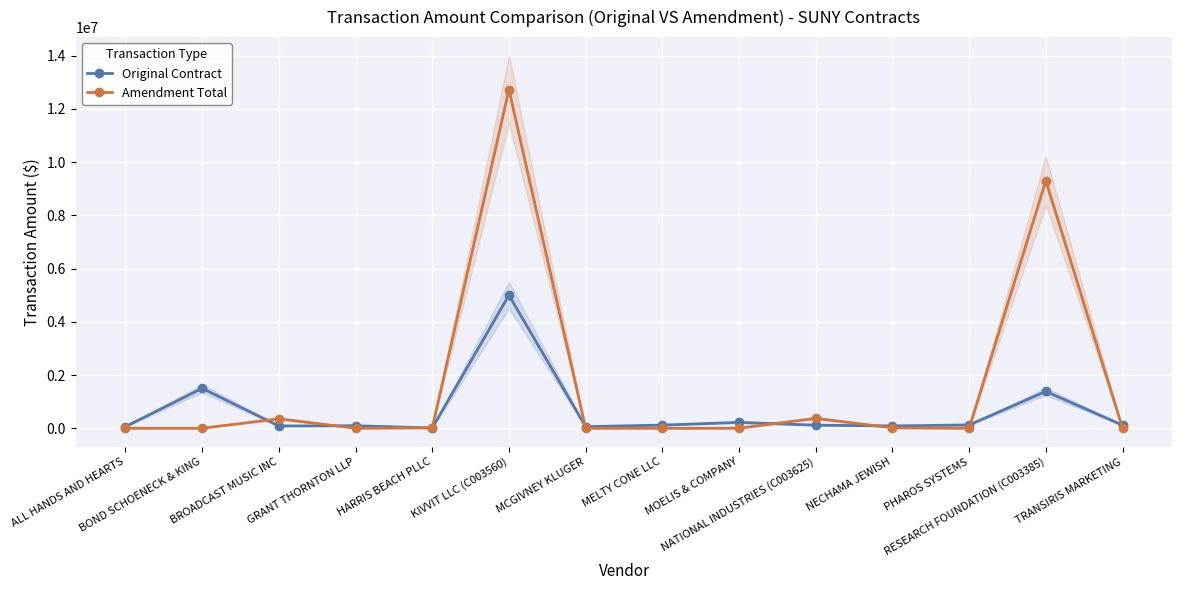

What position from the right is BOND SCHOENECK & KING?

13